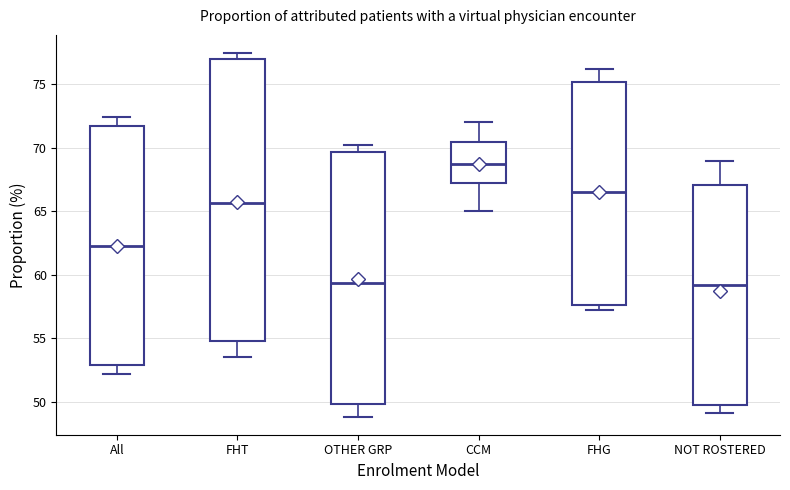

Comparing the boxes themselves (not the whiskers), which one is the tallest?

FHT